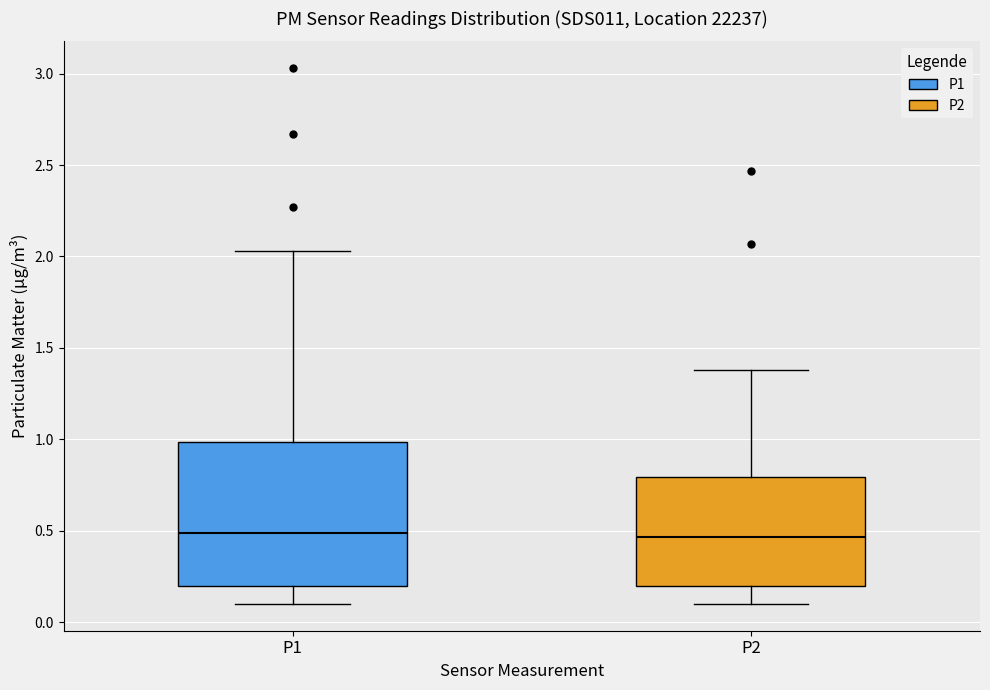

Reading left to right, read every box against the y-axis: the position of its median line, the range the box covers, and the ends of its whiskers. The values are not printed on the chart, so give them approximately, as read against the axis.

P1: median 0.50, box 0.20 to 1.00, whiskers 0.10 to 2.05
P2: median 0.45, box 0.20 to 0.80, whiskers 0.10 to 1.40